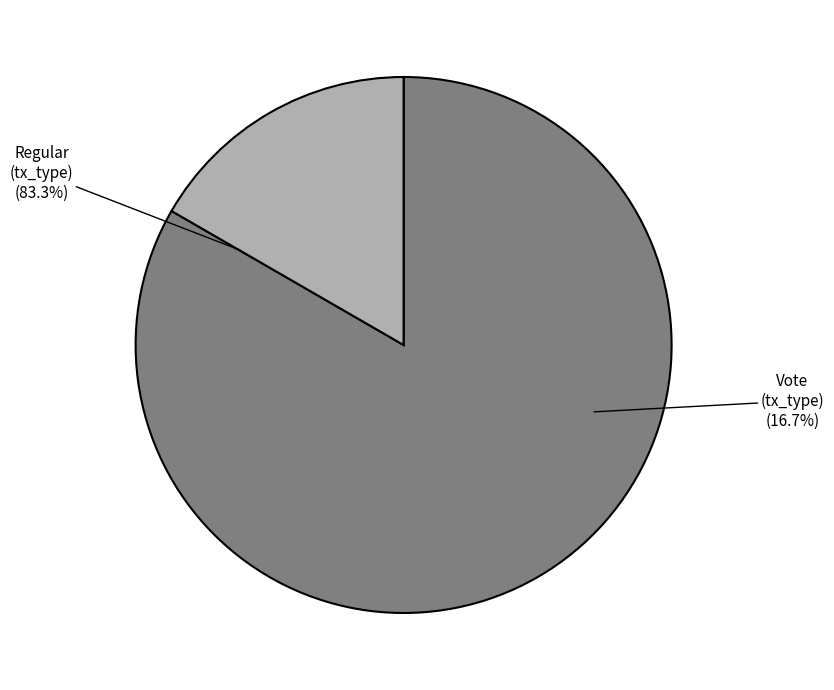

What percentage is the Vote (io_index=3) slice, to the nearest percent?

17%